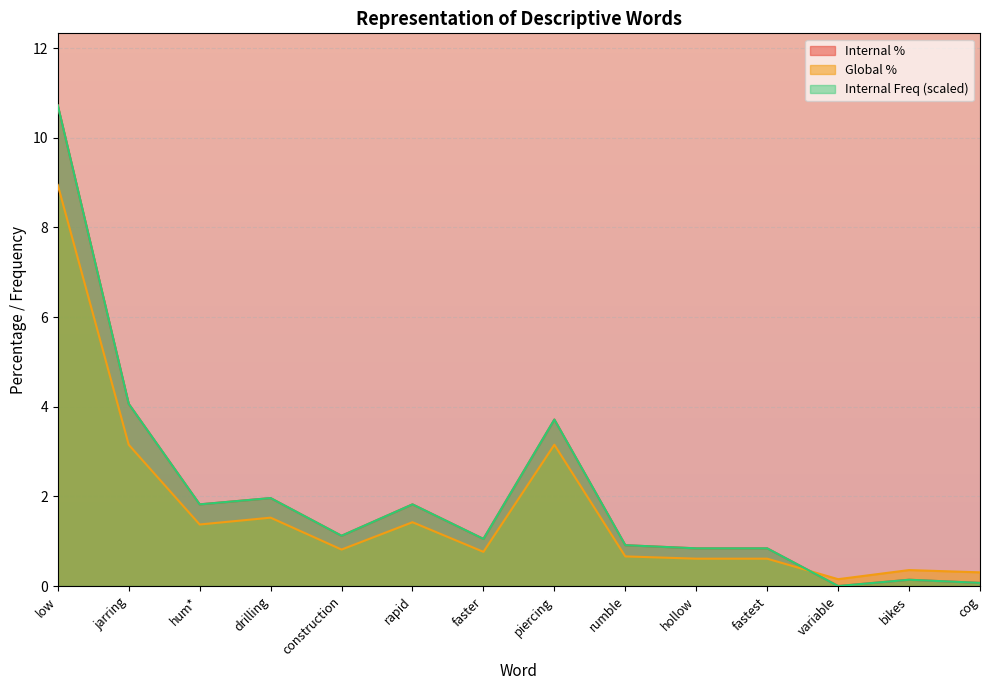

The value of Global % at rumble is 0.3. True or false?

False